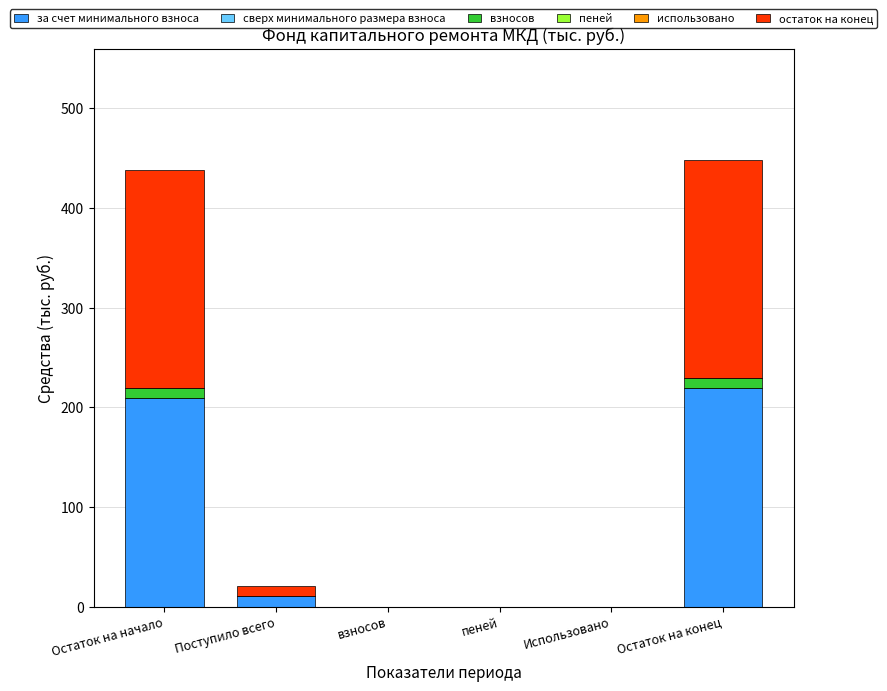

What is the maximum value for за счет минимального взноса?

218.9